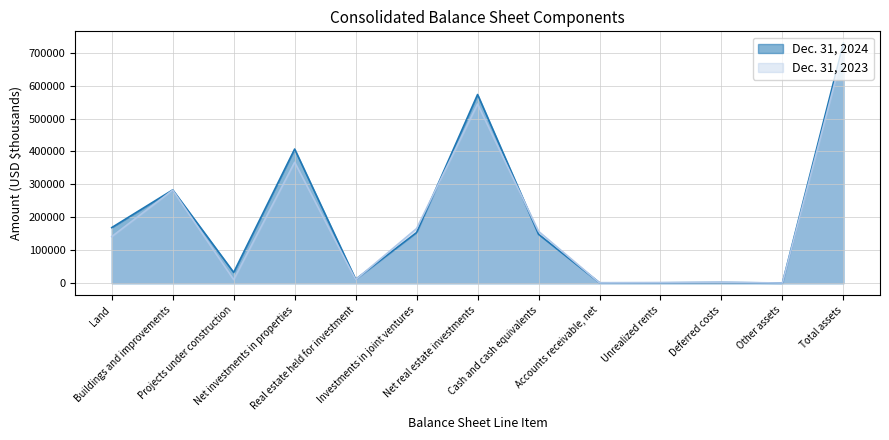

What is the greatest value displayed?

728485